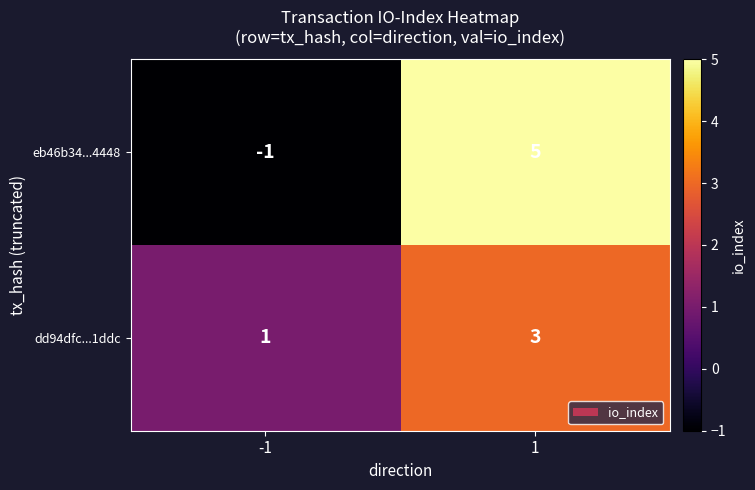

Which series changed the most between -1 and 1?

eb46b34...4448